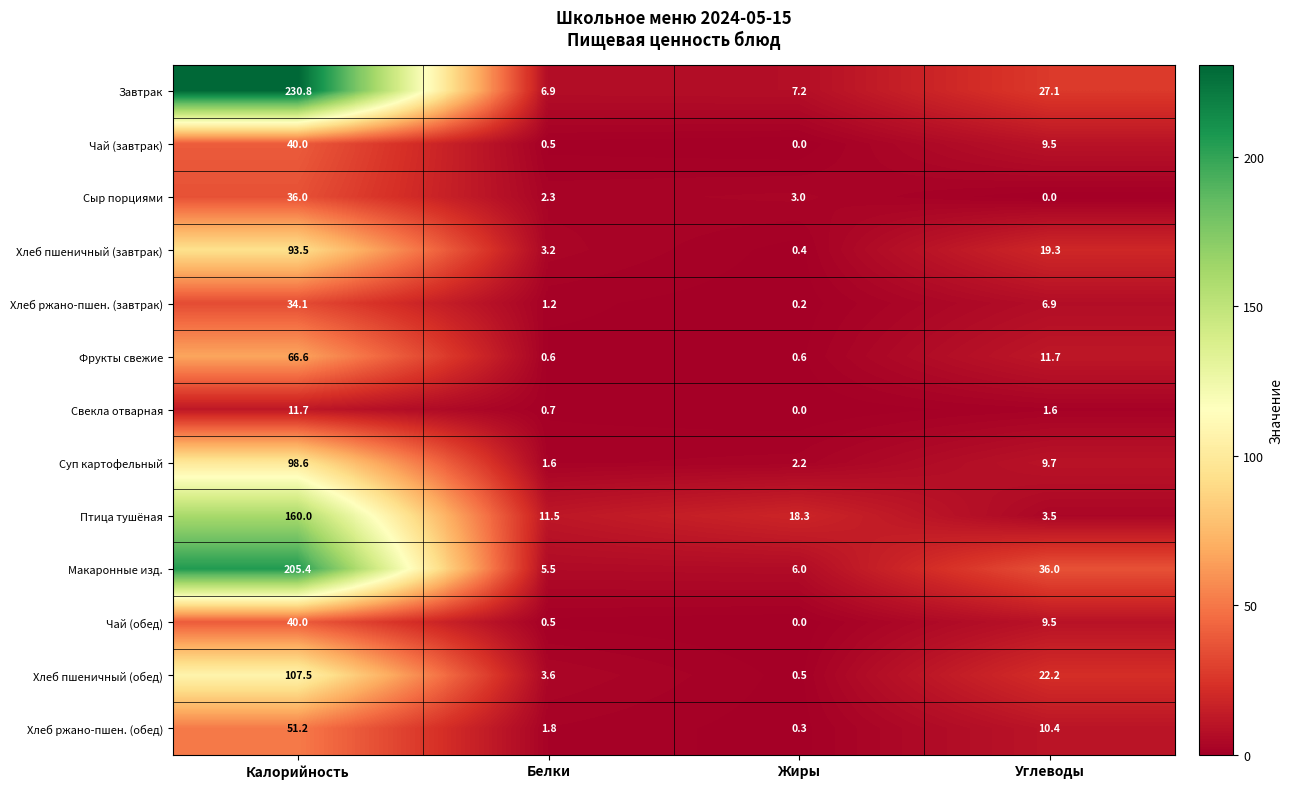

How many data points does each series have?

4